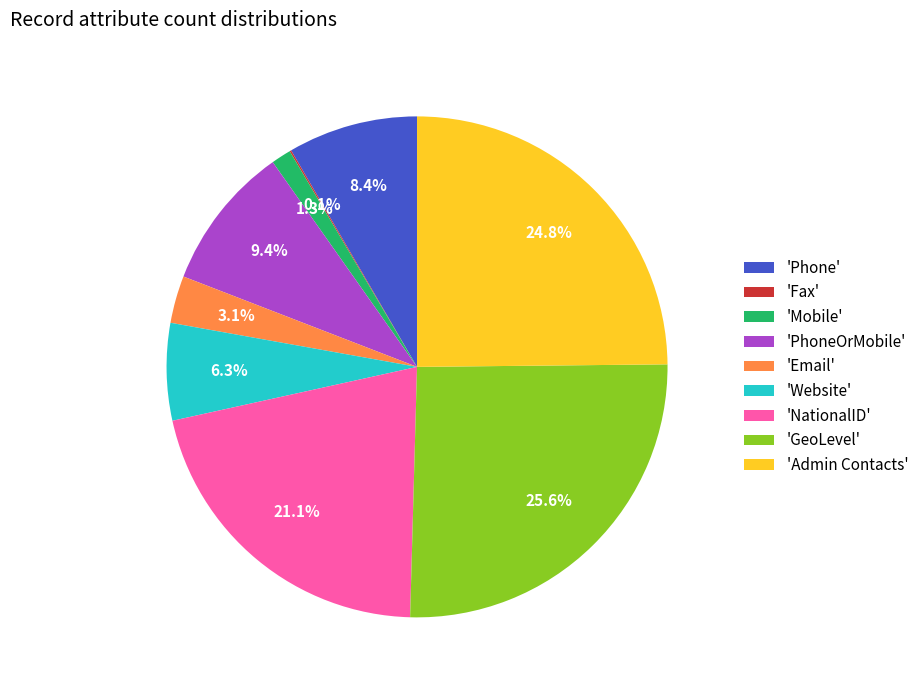

To the nearest percent, what is the average slice percentage?

11%